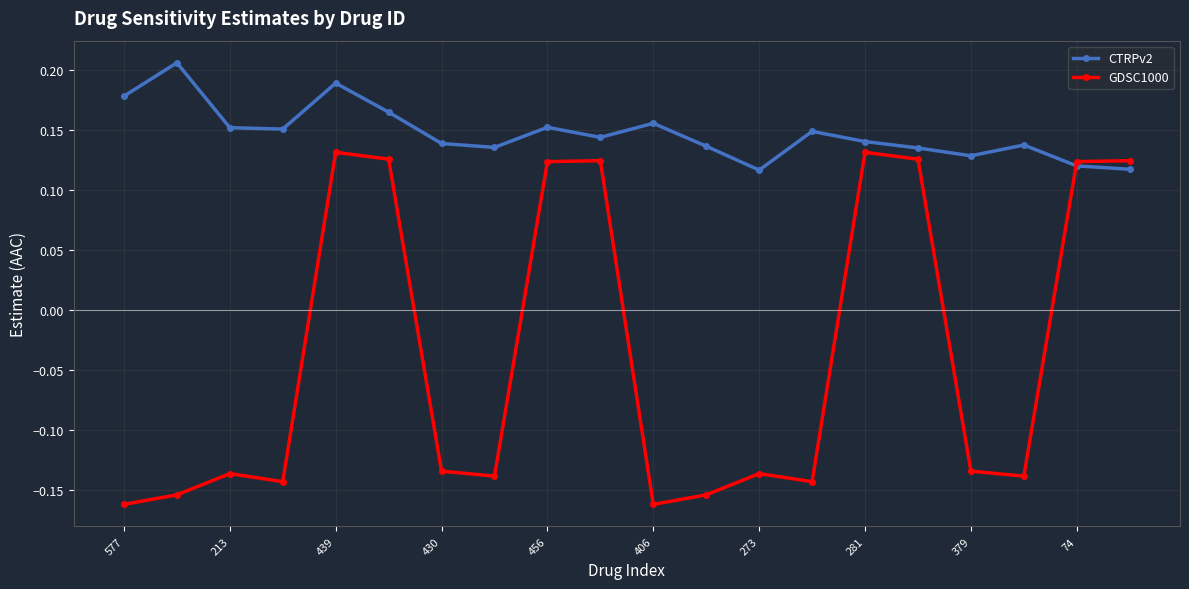

Which series has the widest spread of values?

GDSC1000